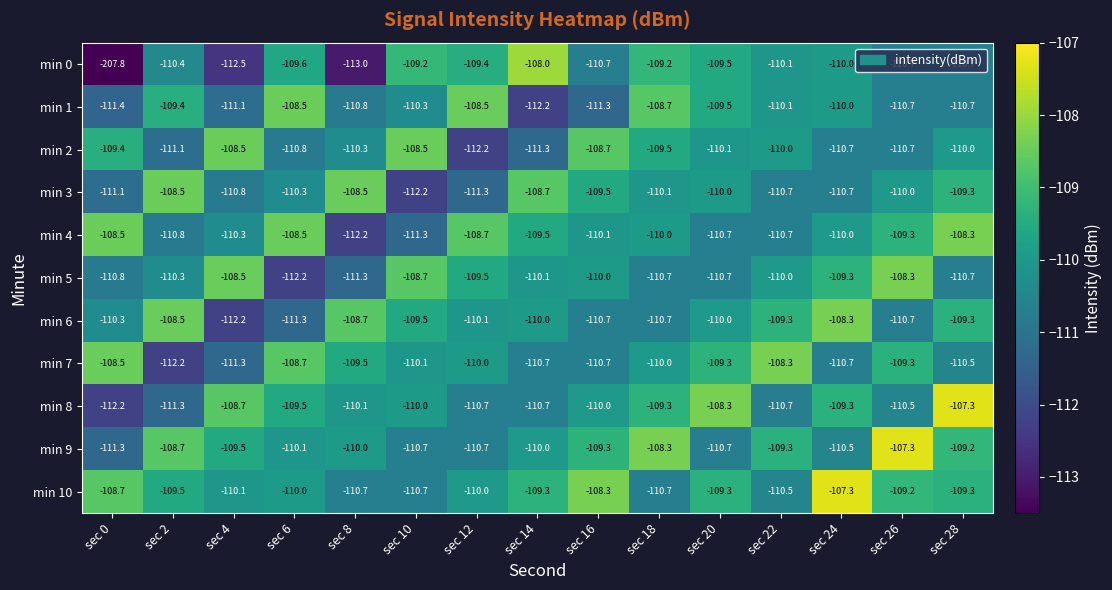

Where is min 0 nearest to the value -157?

sec 8